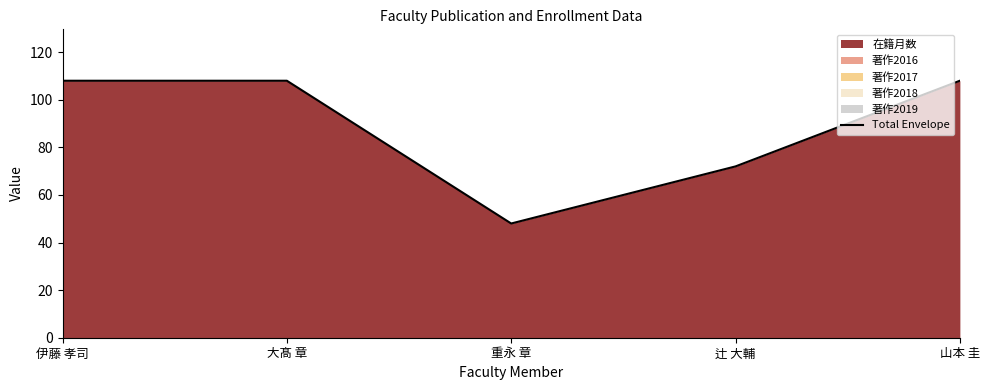

Does the chart display data point markers on the line(s)?

No